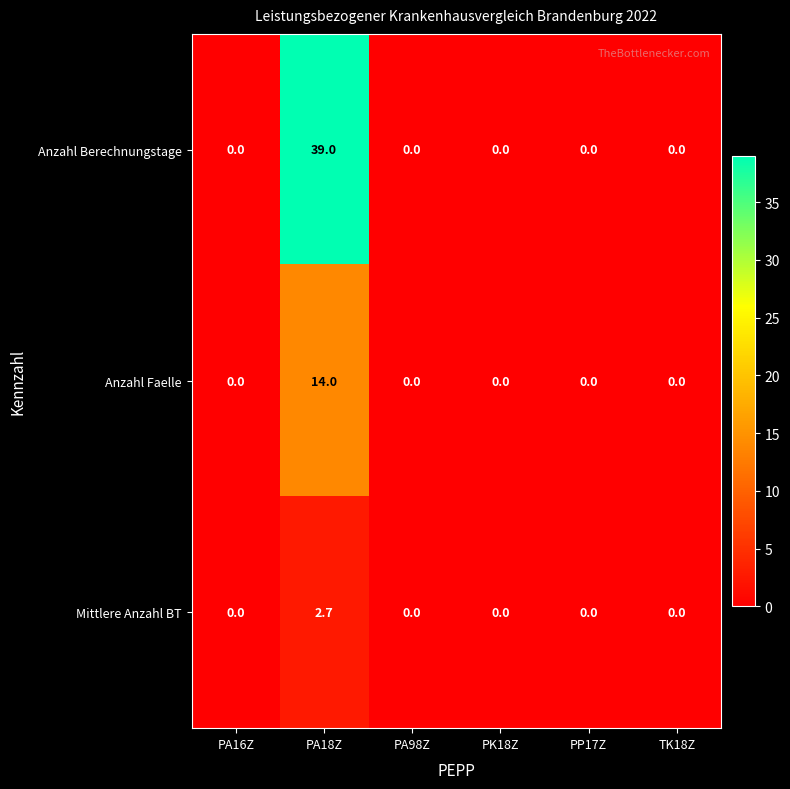

Which series has the widest spread of values?

Anzahl Berechnungstage